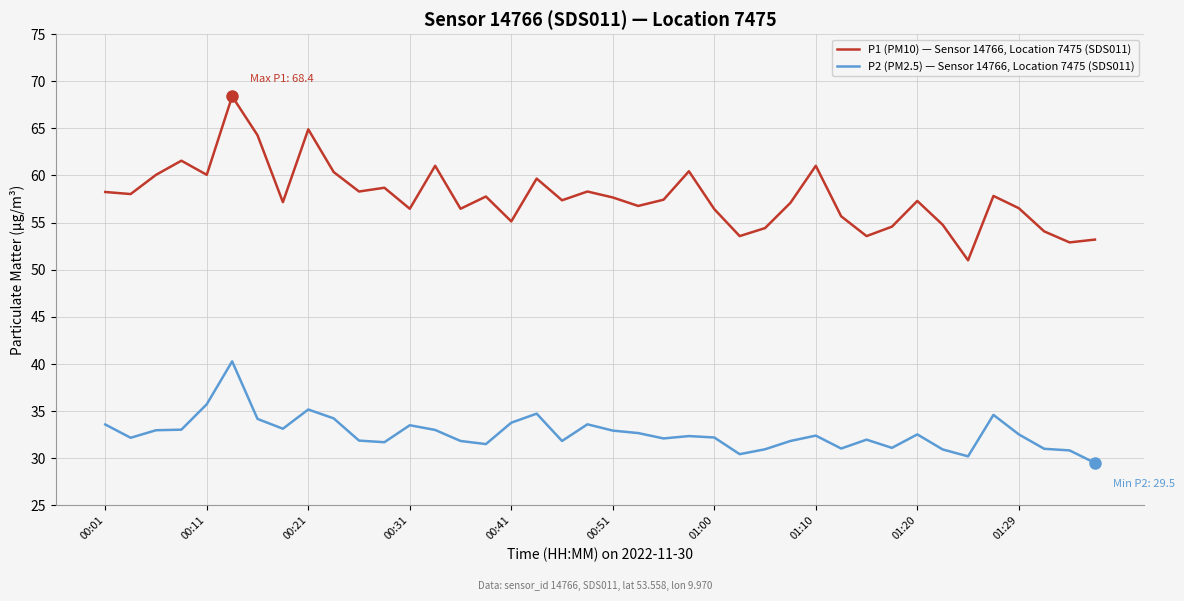

What is the smallest value displayed?

29.5